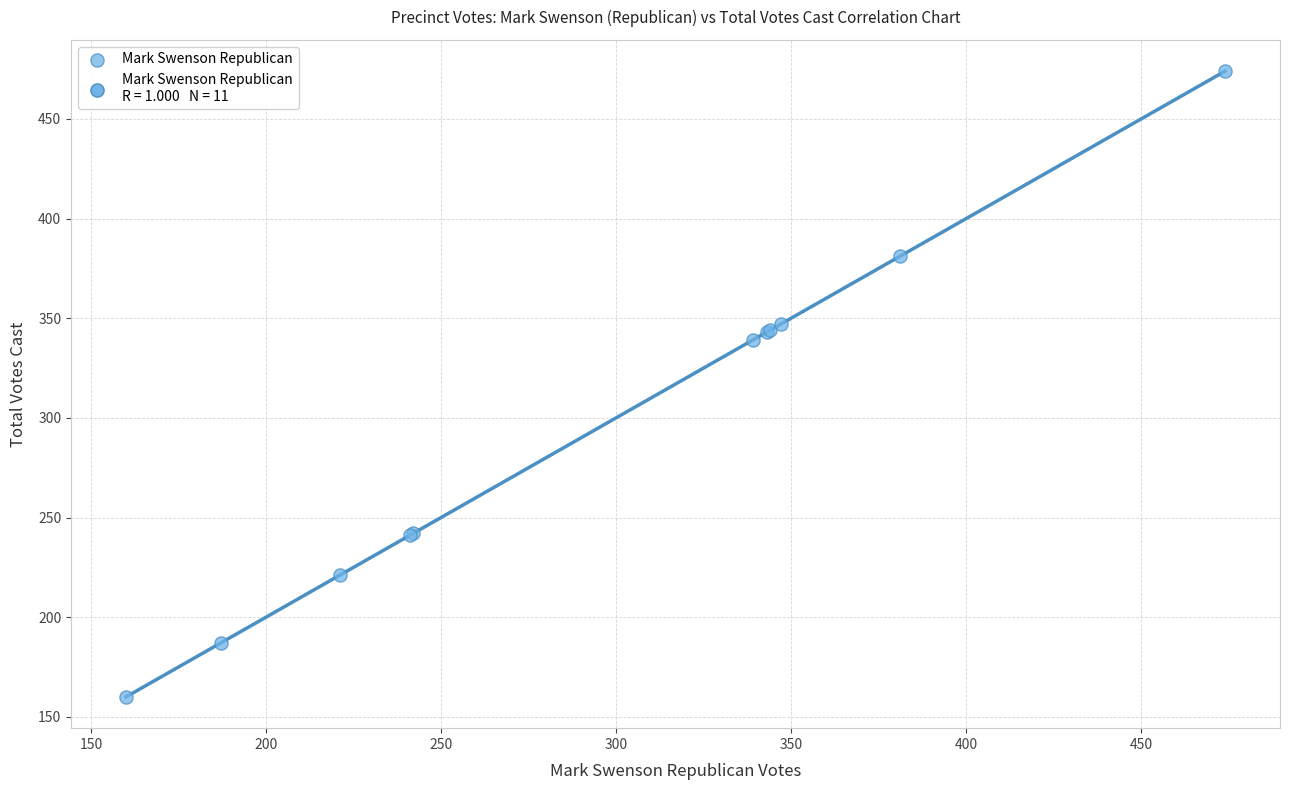

What Y value in the scatter plot is closest to 317?

339